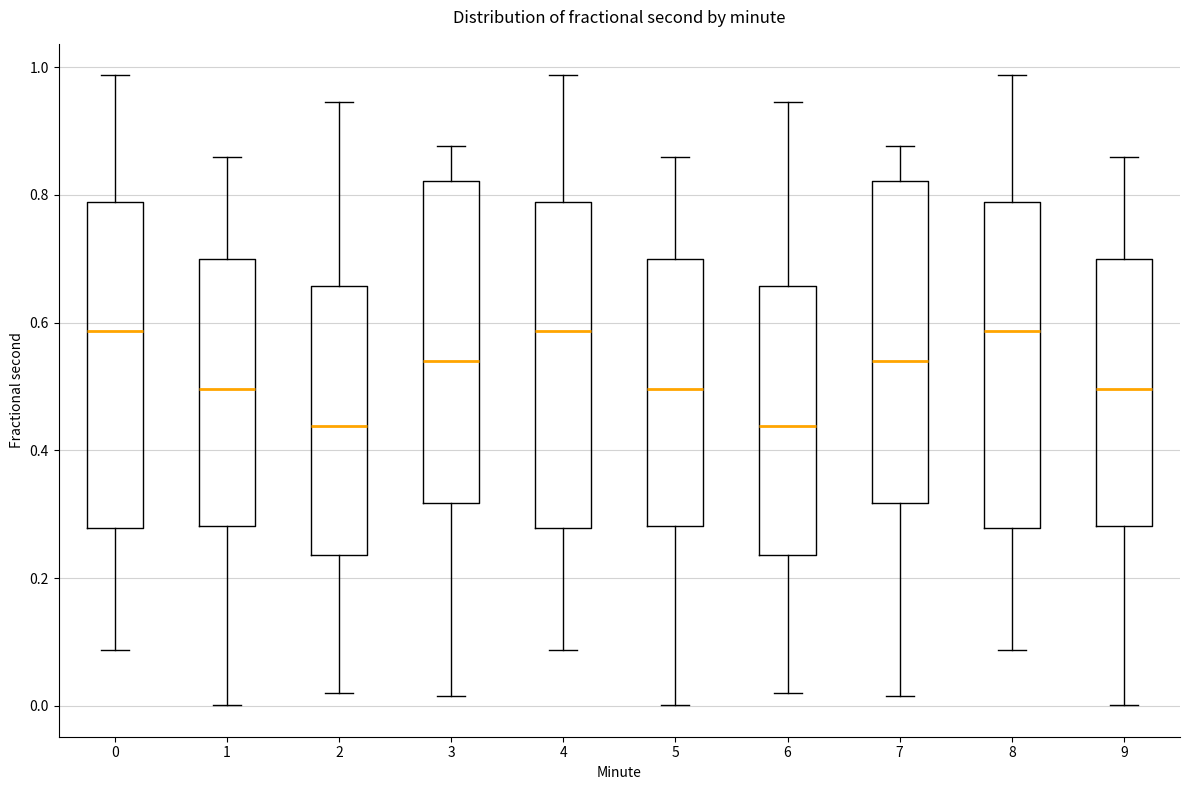

Reading left to right, read every box against the y-axis: the position of its median line, the range the box covers, and the ends of its whiskers. The values are not printed on the chart, so give them approximately, as read against the axis.

0: median 0.58, box 0.28 to 0.78, whiskers 0.08 to 0.98
1: median 0.50, box 0.28 to 0.70, whiskers 0.00 to 0.86
2: median 0.44, box 0.24 to 0.66, whiskers 0.02 to 0.94
3: median 0.54, box 0.32 to 0.82, whiskers 0.02 to 0.88
4: median 0.58, box 0.28 to 0.78, whiskers 0.08 to 0.98
5: median 0.50, box 0.28 to 0.70, whiskers 0.00 to 0.86
6: median 0.44, box 0.24 to 0.66, whiskers 0.02 to 0.94
7: median 0.54, box 0.32 to 0.82, whiskers 0.02 to 0.88
8: median 0.58, box 0.28 to 0.78, whiskers 0.08 to 0.98
9: median 0.50, box 0.28 to 0.70, whiskers 0.00 to 0.86